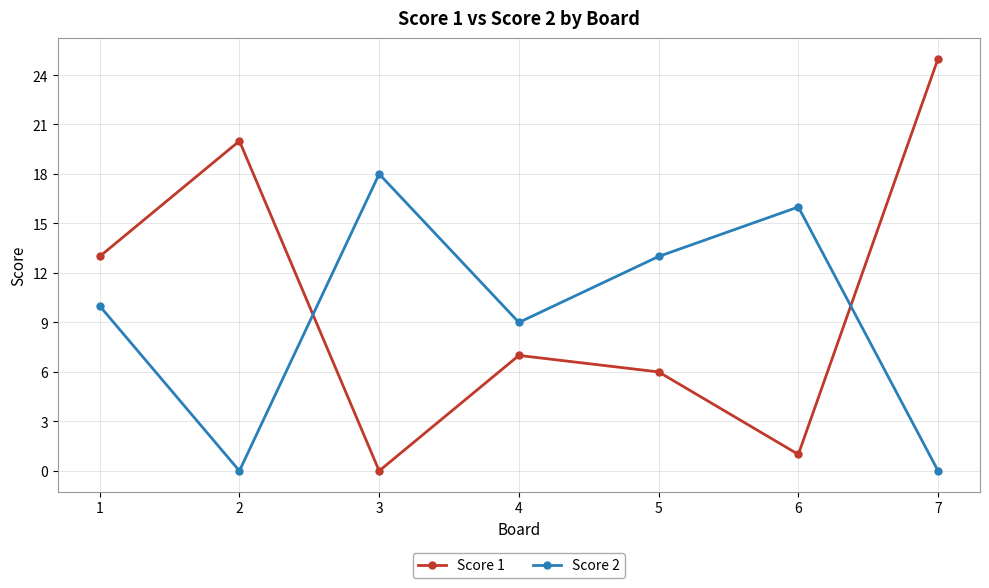

In Score 1, how many points are lower than both neighbors (excluding endpoints)?

2